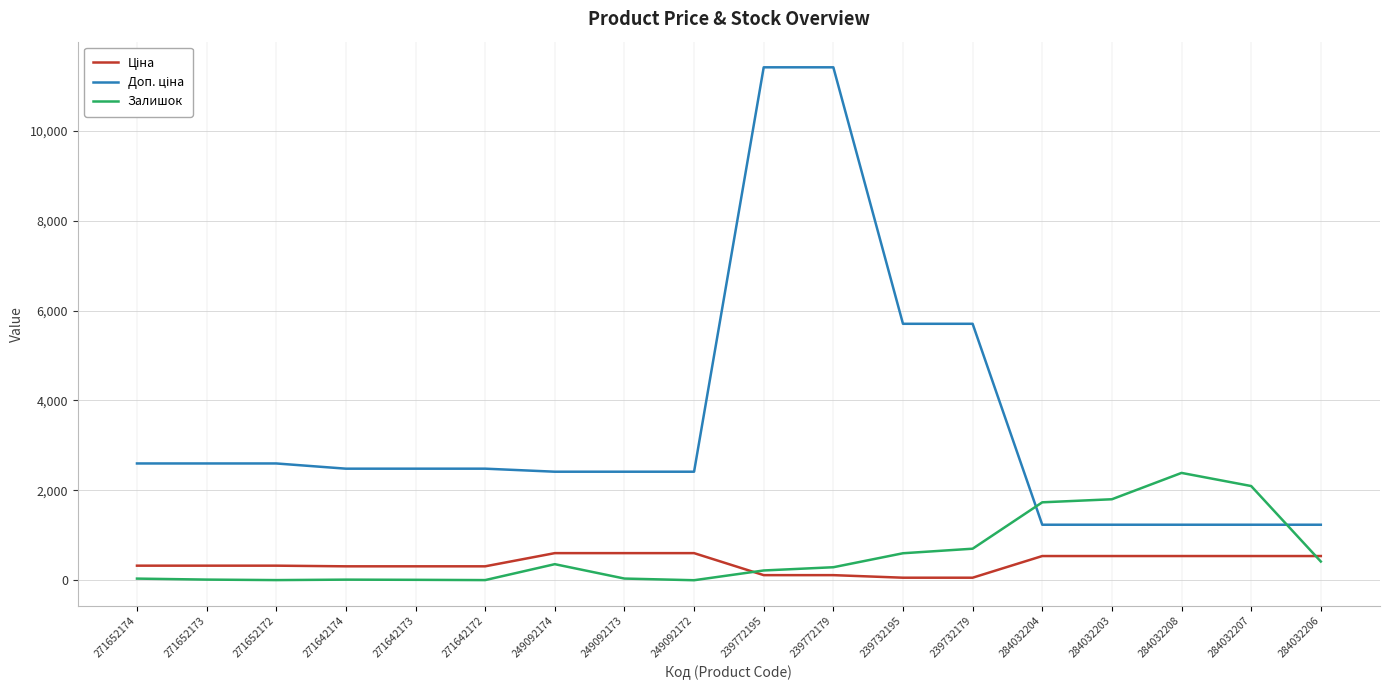

True or false: Залишок has a value of 4.0 at 271642172.

True